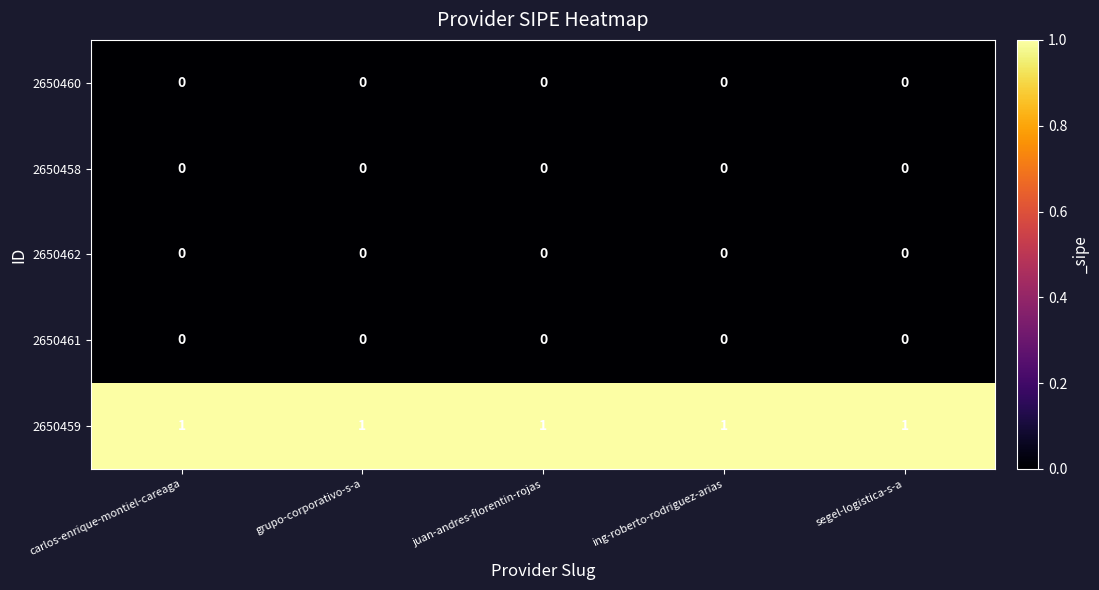

Which series has the largest total across all categories?

2650459